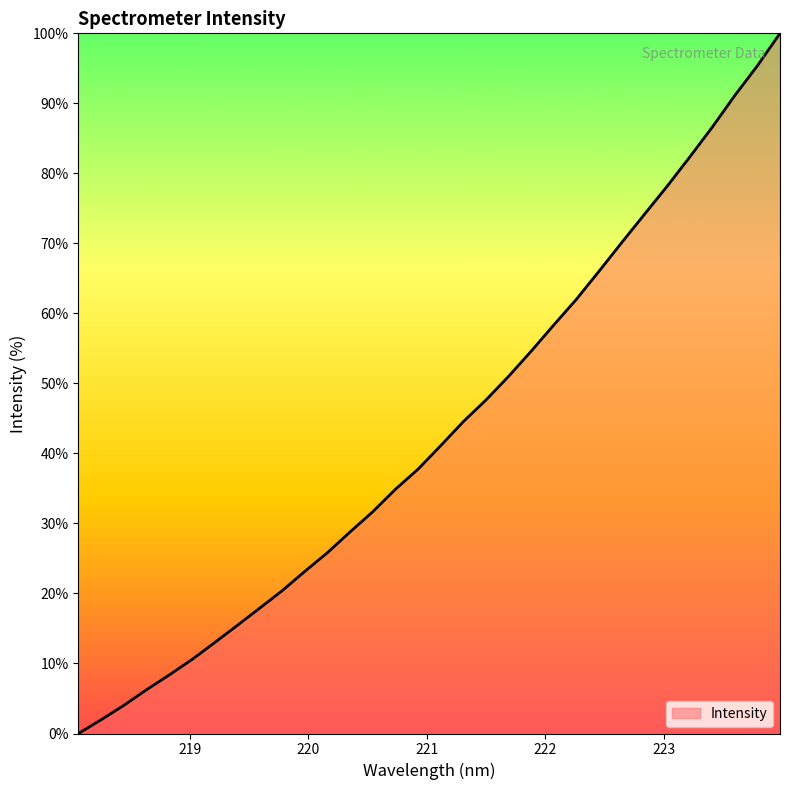

What is the difference between the maximum and minimum values?

100.0